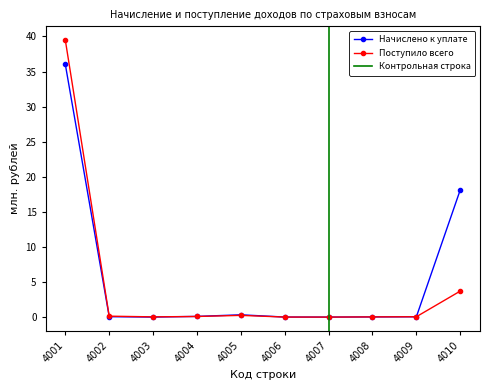

Which has a higher value, 4004 or 4001?

4001